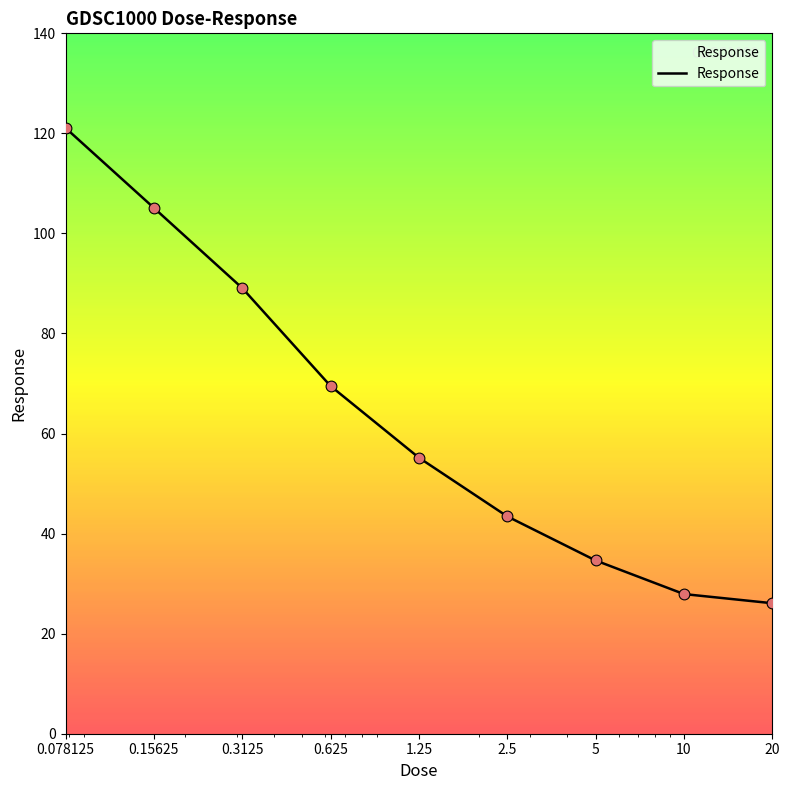

What is the maximum value shown in the chart?

121.1